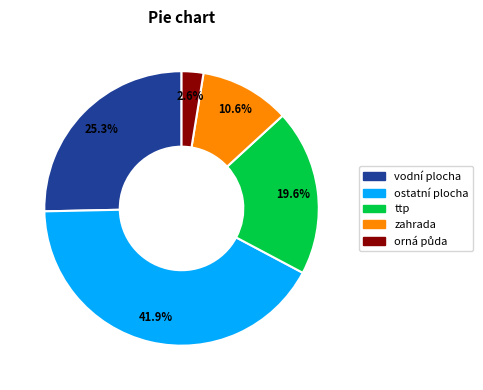

To the nearest percent, what percentage of the pie is zahrada?

11%